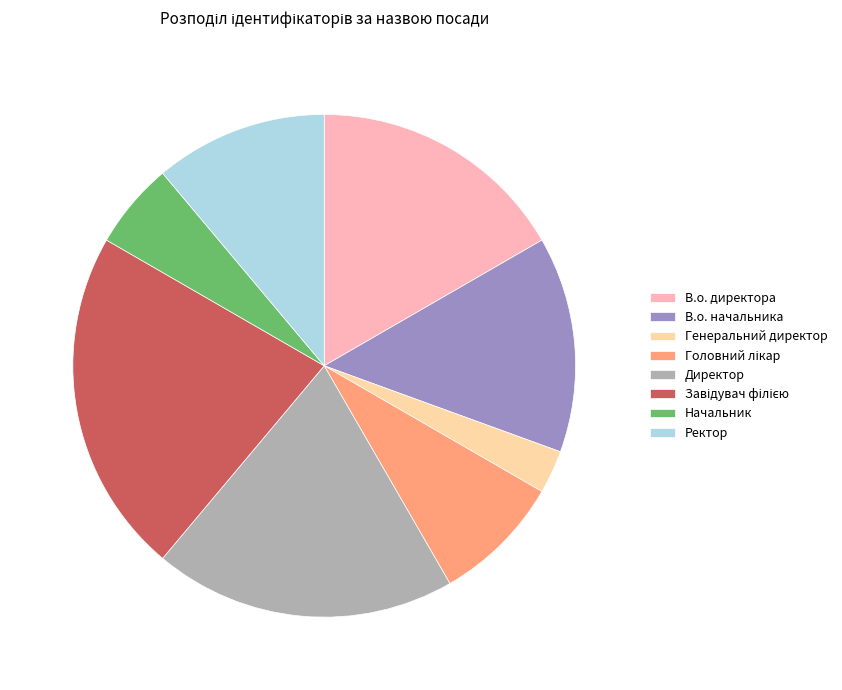

How many slices are in this pie chart?

8